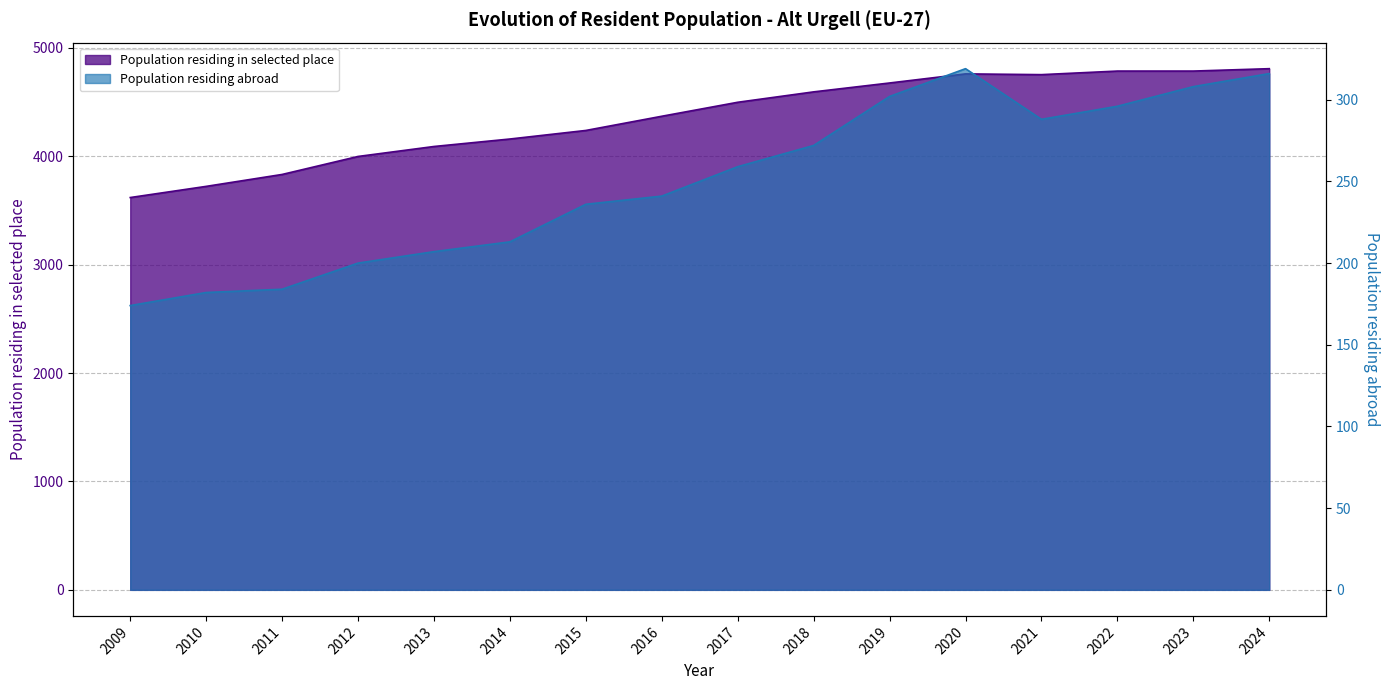

How many distinct data groups are displayed?

2